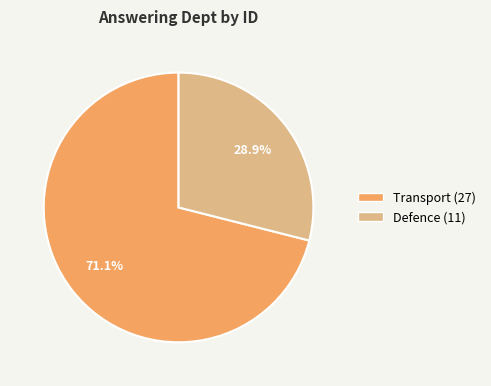

Rank the categories by value from lowest to highest.

Defence (11), Transport (27)